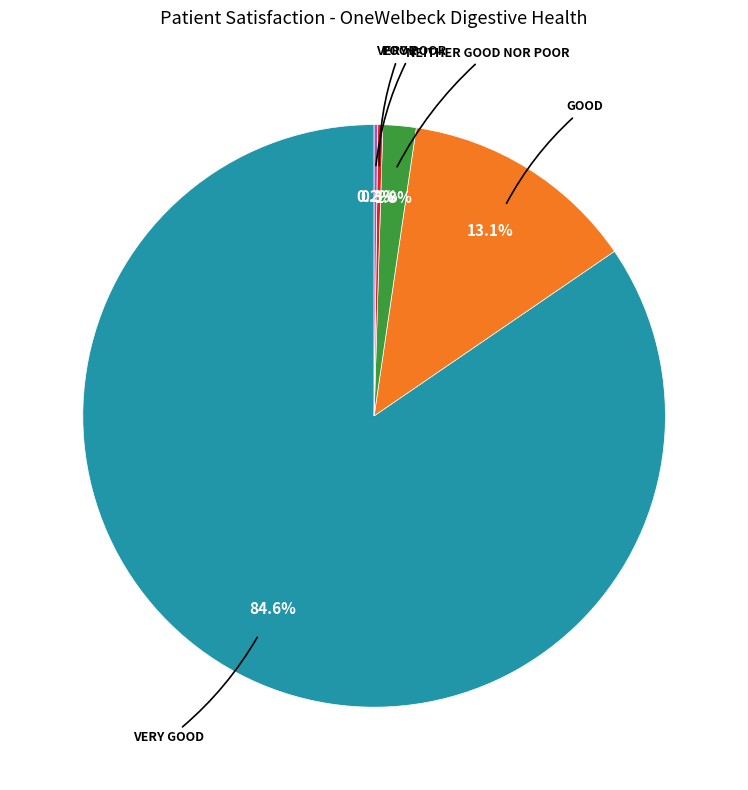

Does any single category account for the majority?

Yes